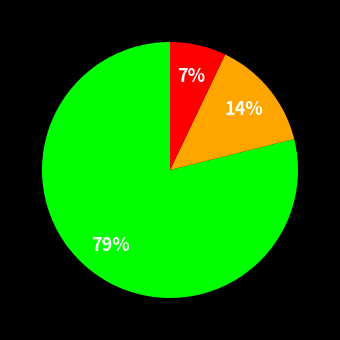

To the nearest percent, what is the average slice percentage?

33%